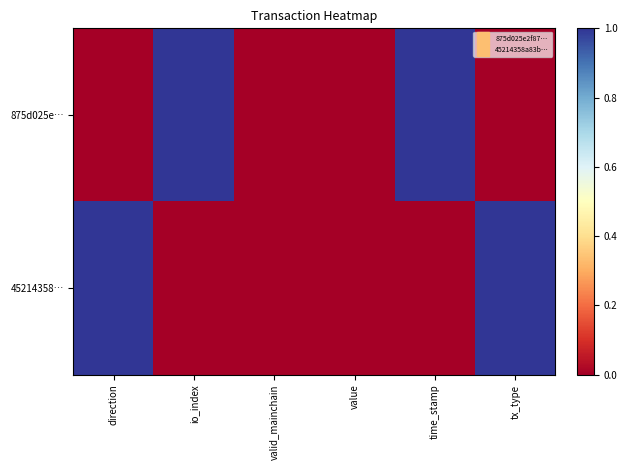

Which series has the widest spread of values?

875d025e…